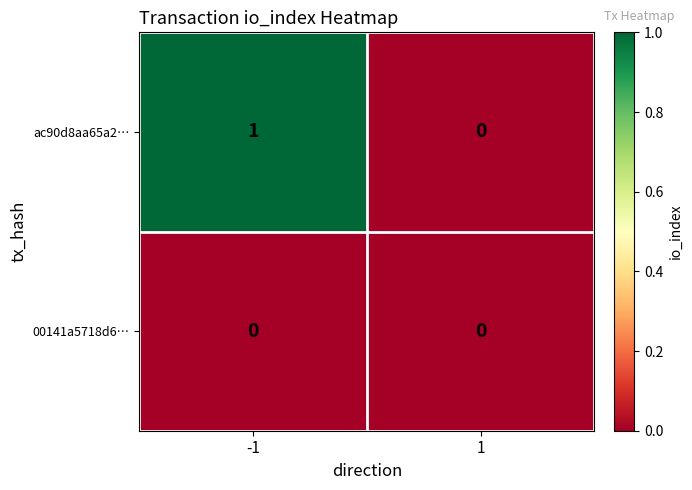

Rank the series by their maximum value, from lowest to highest.

00141a5718d6…, ac90d8aa65a2…